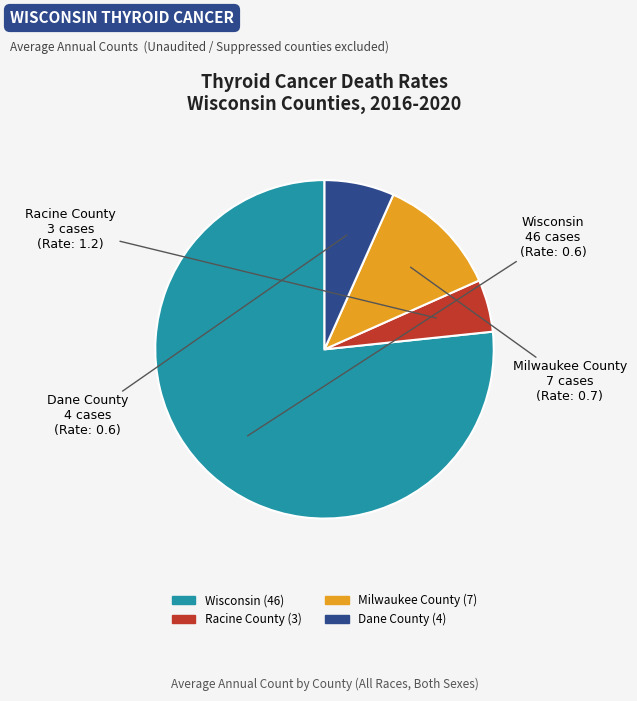

Which slice represents more than half of the pie?

Wisconsin